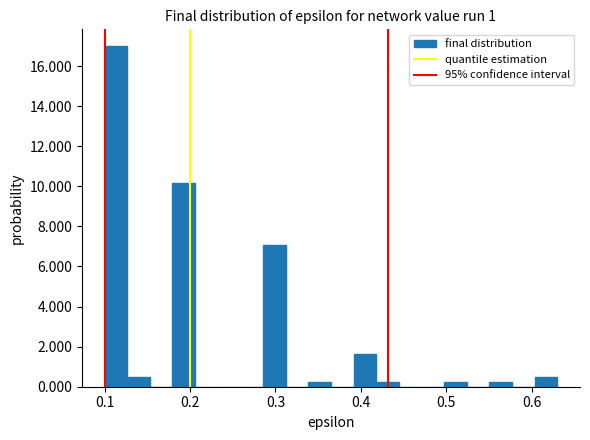

Around what value on the x-axis is the tallest bar? Give the approximate position of its centre, as read against the axis.

0.11